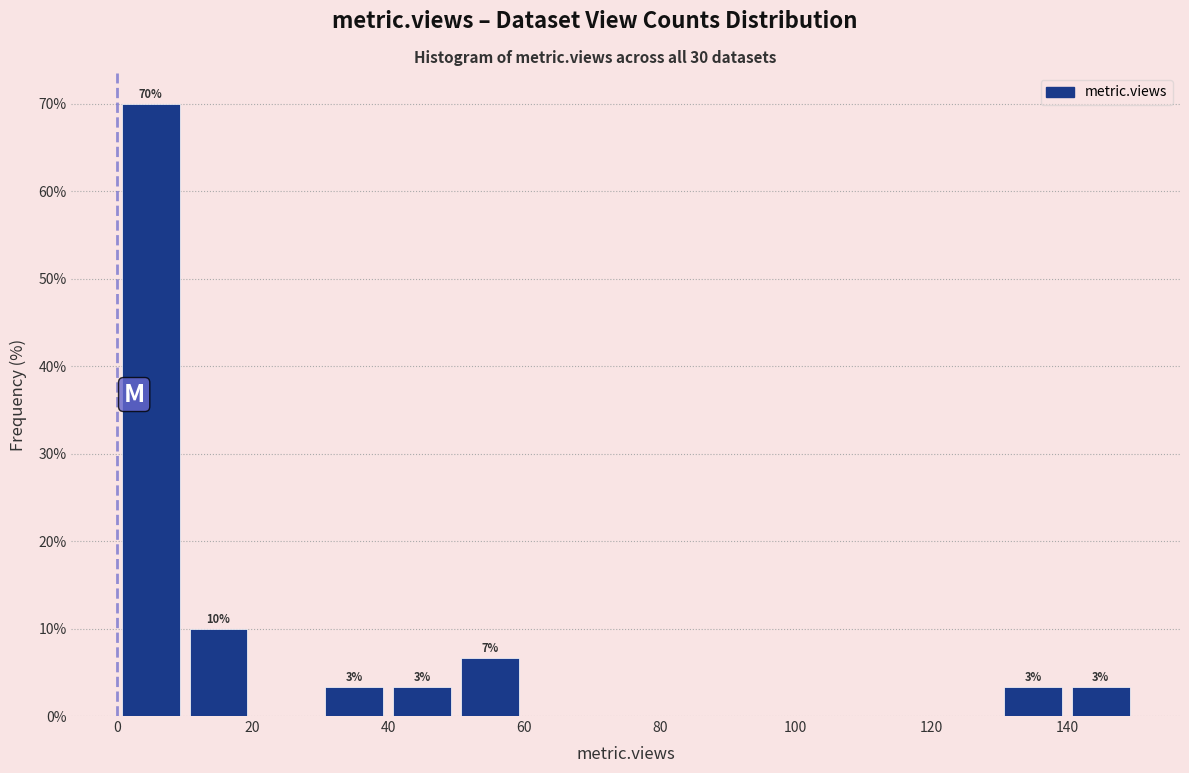

Which range on the x-axis has the tallest bar?

0 to 10